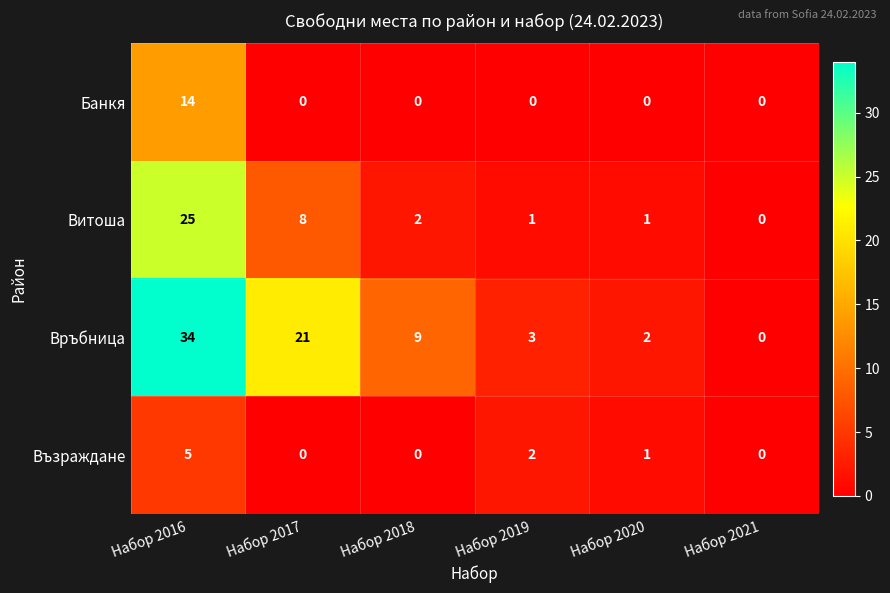

Reading left to right, what are all the values shown in this chart?

Банкя: Набор 2016=14	Набор 2017=0	Набор 2018=0	Набор 2019=0	Набор 2020=0	Набор 2021=0
Витоша: Набор 2016=25	Набор 2017=8	Набор 2018=2	Набор 2019=1	Набор 2020=1	Набор 2021=0
Връбница: Набор 2016=34	Набор 2017=21	Набор 2018=9	Набор 2019=3	Набор 2020=2	Набор 2021=0
Възраждане: Набор 2016=5	Набор 2017=0	Набор 2018=0	Набор 2019=2	Набор 2020=1	Набор 2021=0